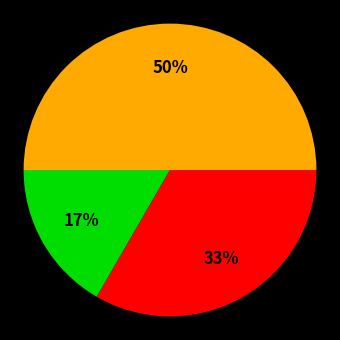

To the nearest percent, what is the average slice percentage?

33%